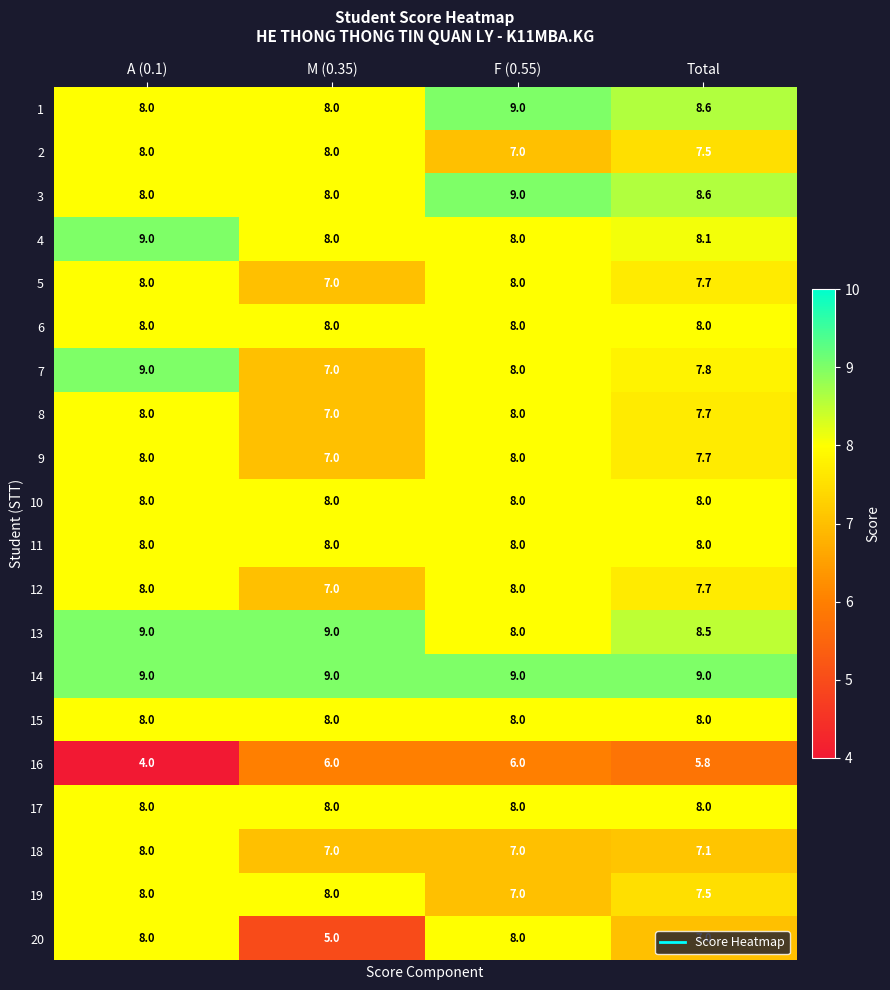

What is the maximum value for 8?

8.0